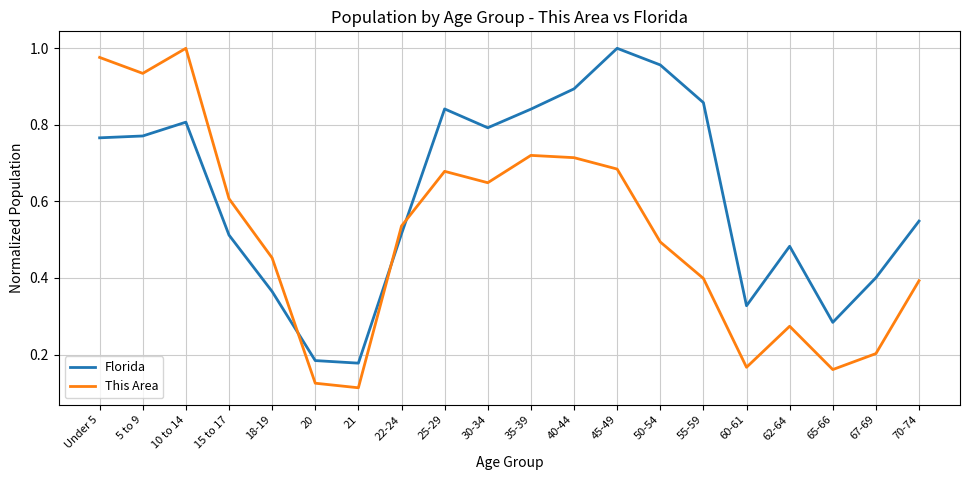

List the series in order of their overall mean, lowest first.

This Area, Florida